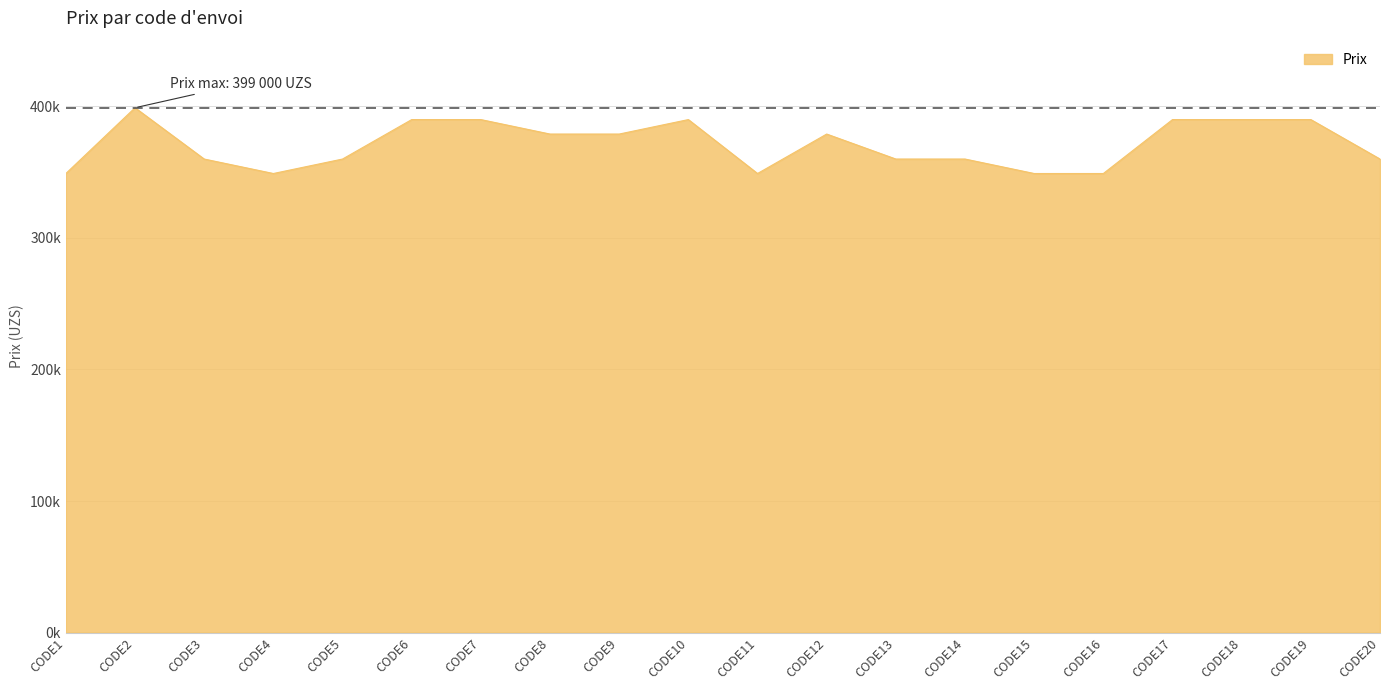

Where does the data first go above 379000?

CODE2